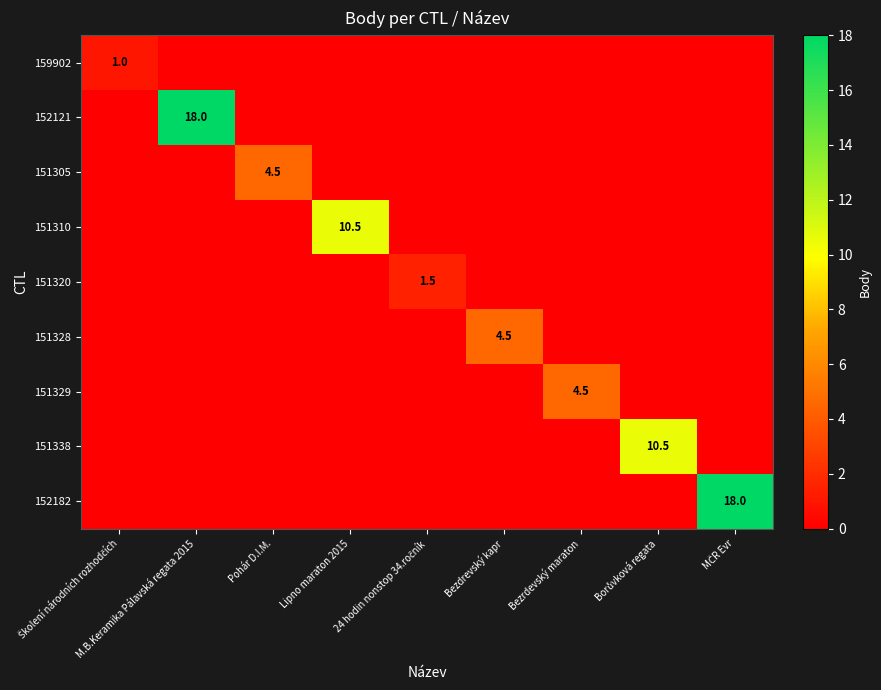

At how many categories does at least one series exceed 15?

2